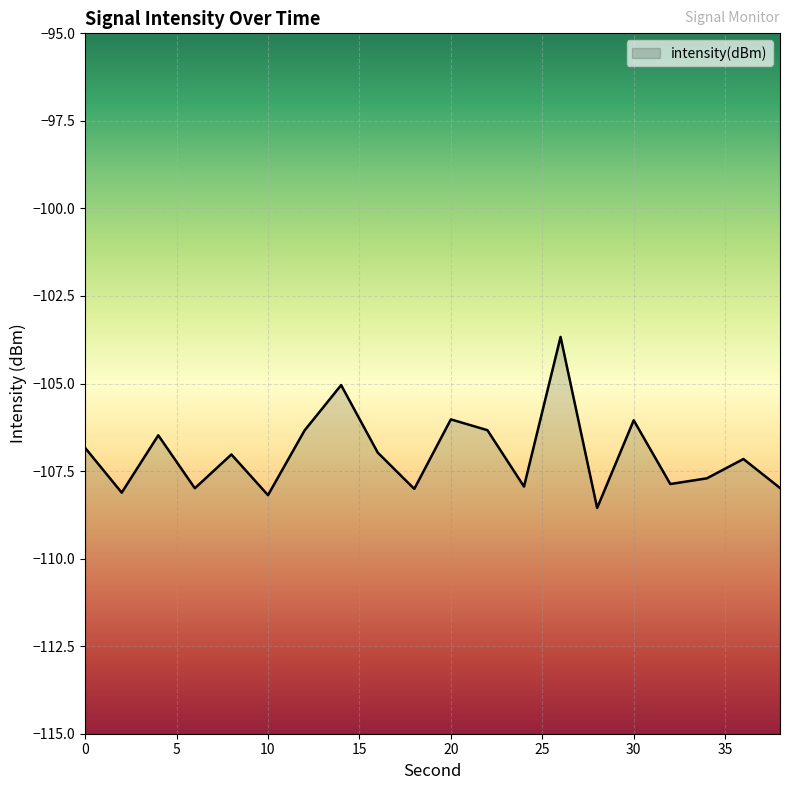

The chart shows a value of -178.9 at 20. True or false?

False